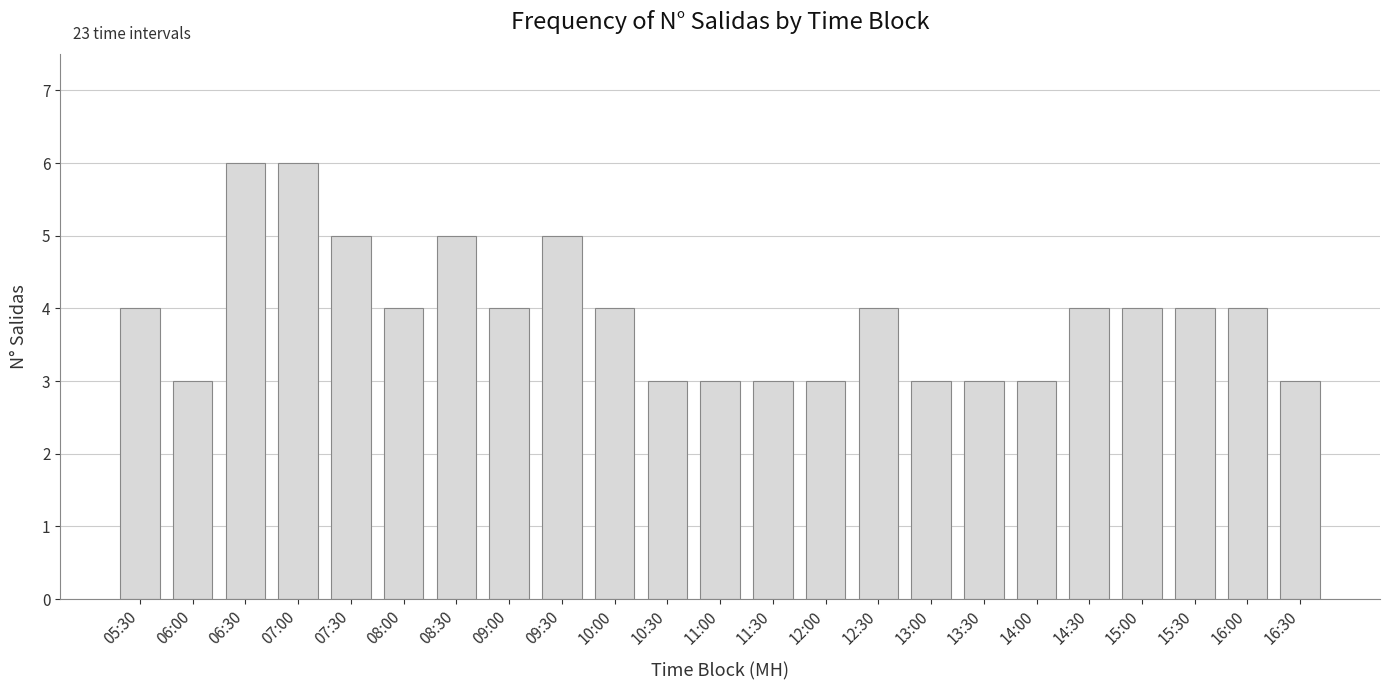

Approximately how many times larger is the value at 09:30 compared to 13:00?

1.7